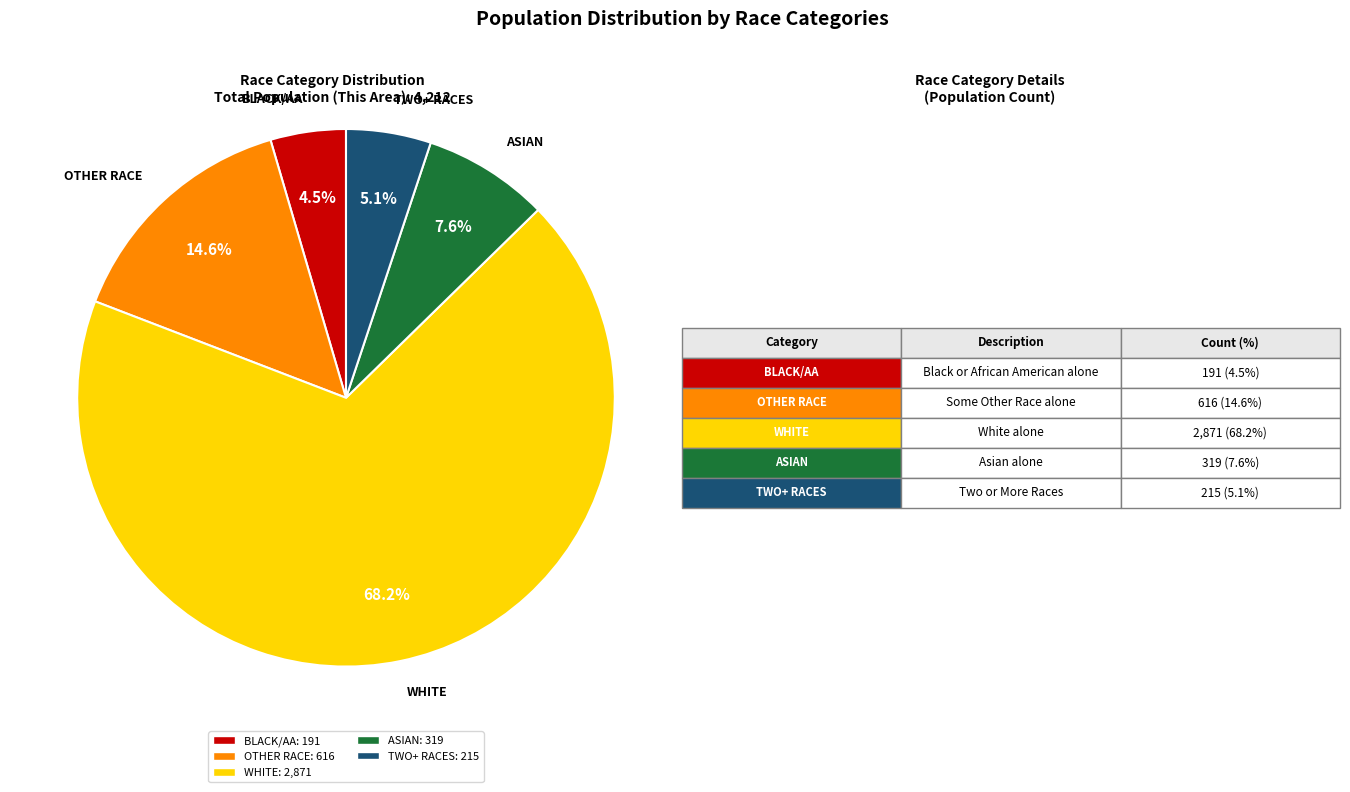

Count the number of slices in the pie.

5